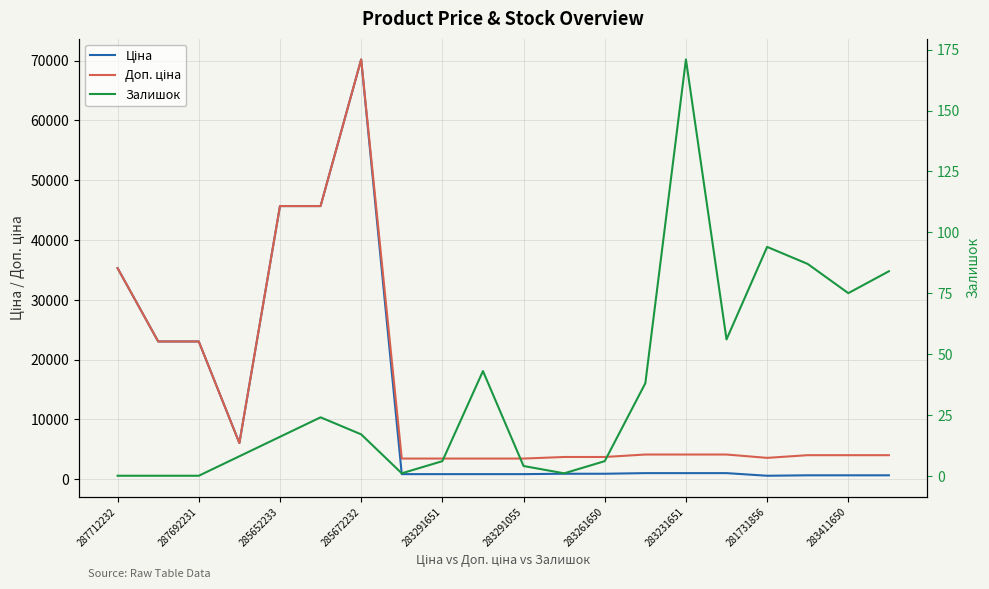

At which label is Ціна closest to 35389?

287712232